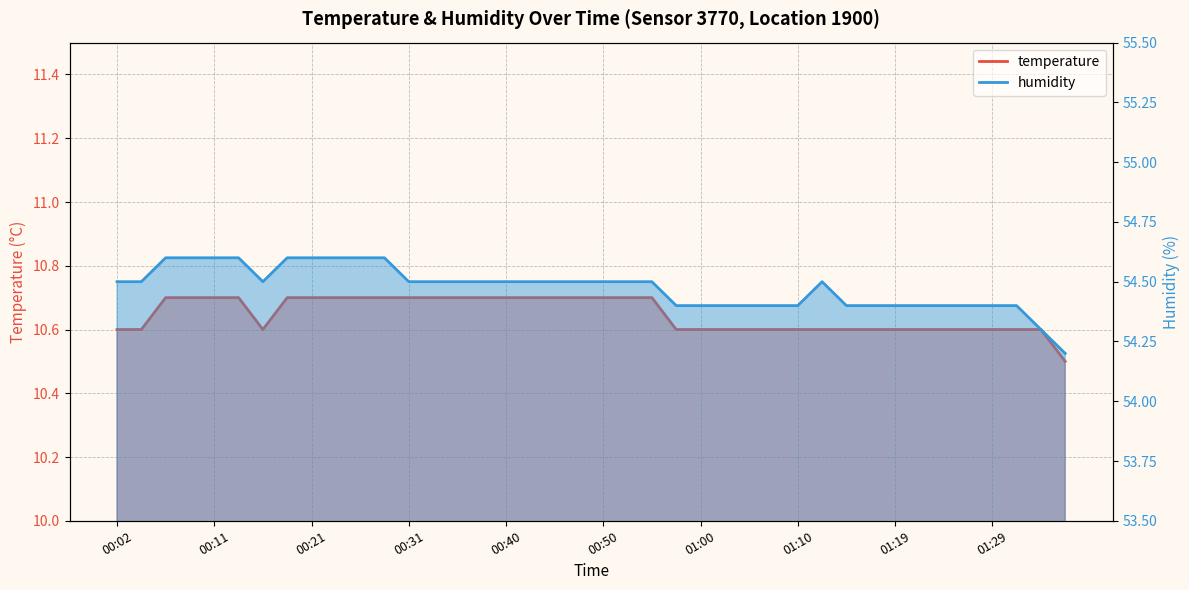

What is the sum of all temperature values?

425.9